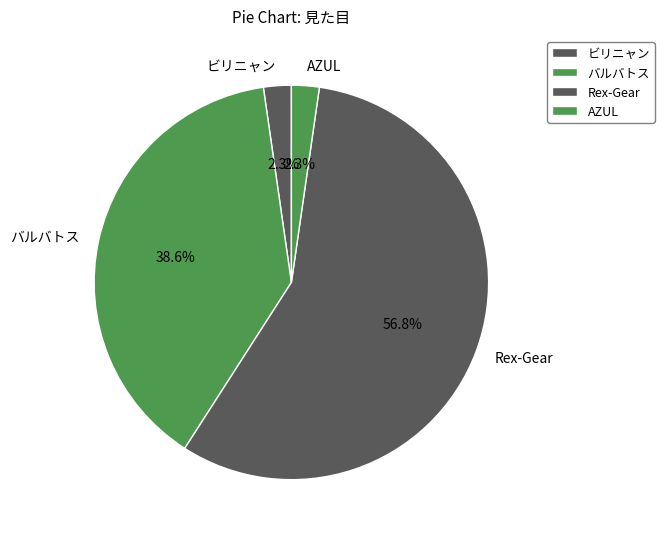

The バルバトス slice represents 24% of the pie. True or false?

False